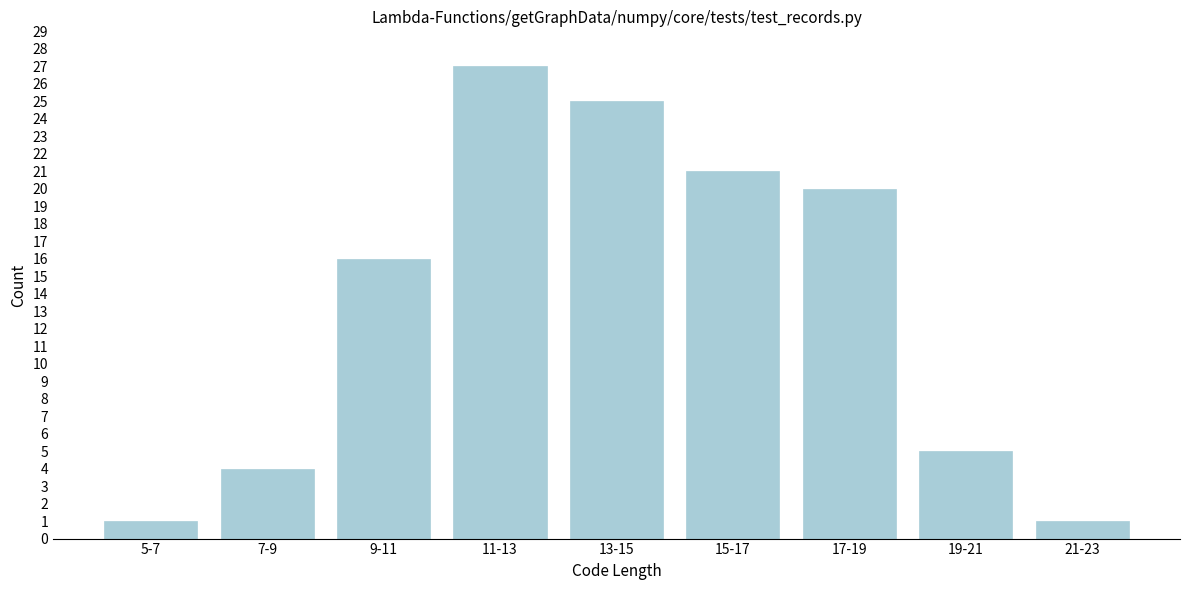

Reading left to right, extract all data points from this chart.

5-7=1	7-9=4	9-11=16	11-13=27	13-15=25	15-17=21	17-19=20	19-21=5	21-23=1